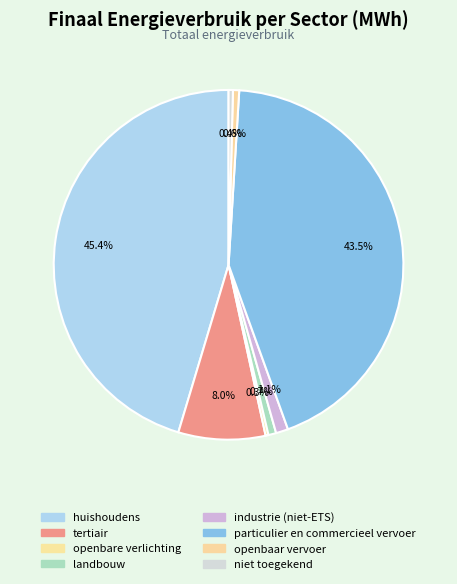

Combined, do openbare verlichting and niet toegekend account for over 50%?

No